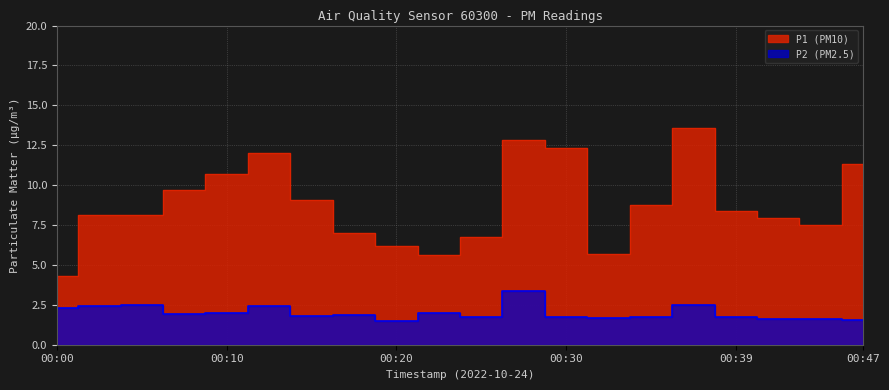

Is the value of P1 at 00:42 greater than the value of P2 at 00:32?

Yes